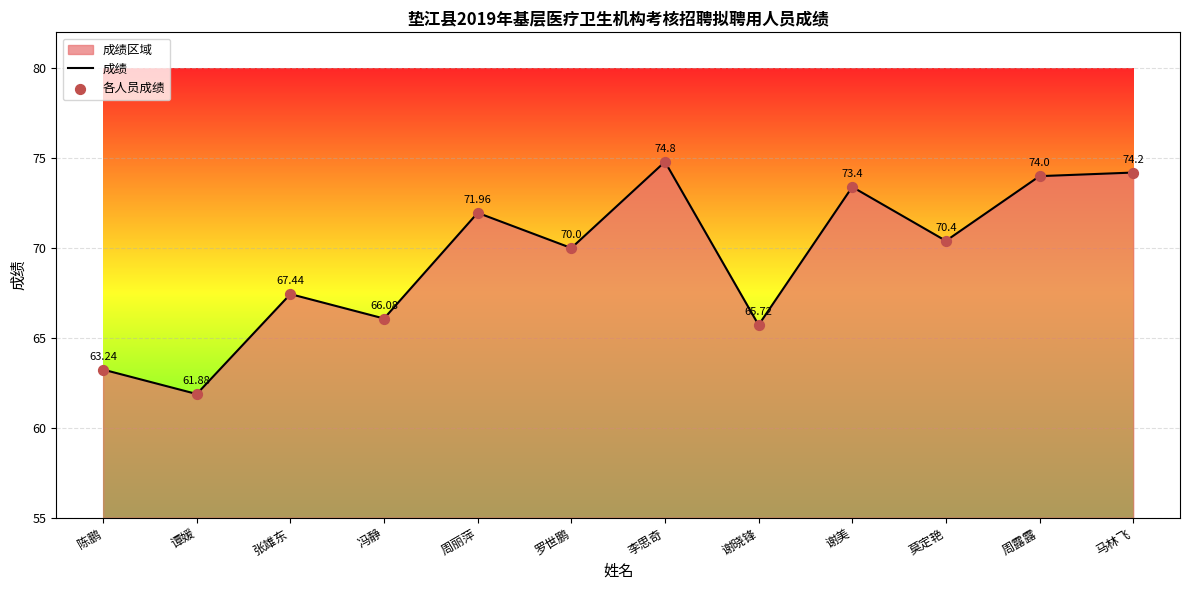

At how many categories does at least one series exceed 68?

7